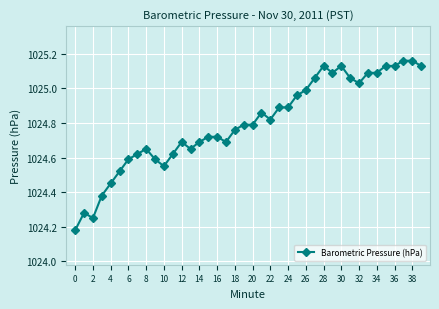

What is the difference between the maximum and minimum values?

1.0